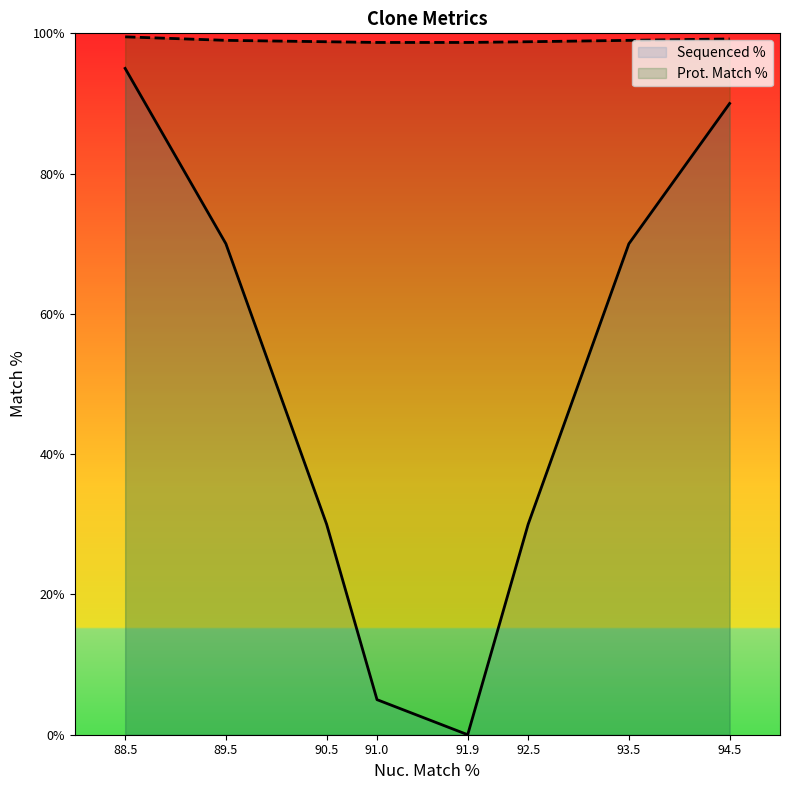

Count the number of categories in the chart.

8